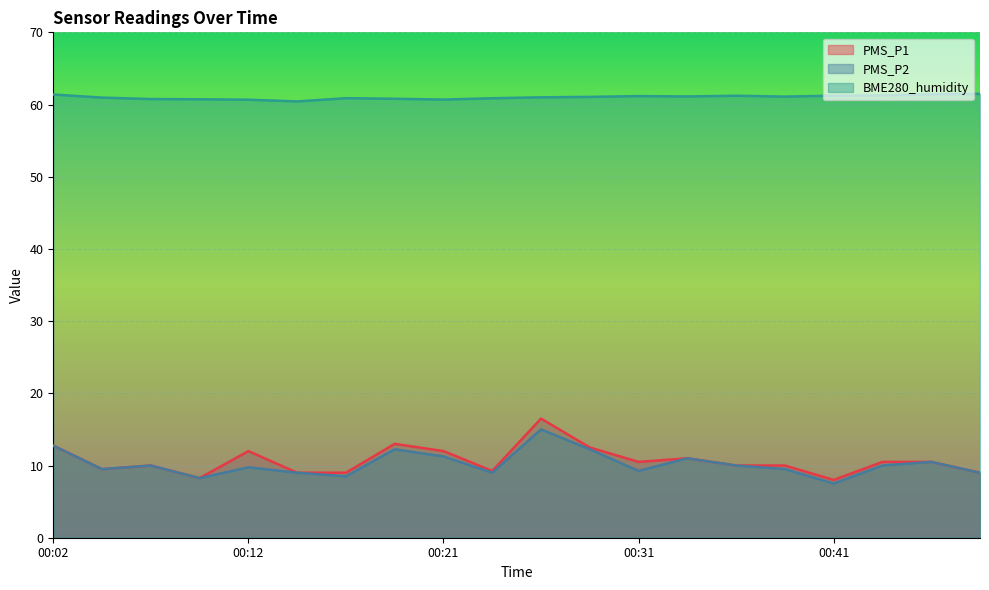

What are all the series names shown in the legend?

PMS_P1, PMS_P2, BME280_humidity